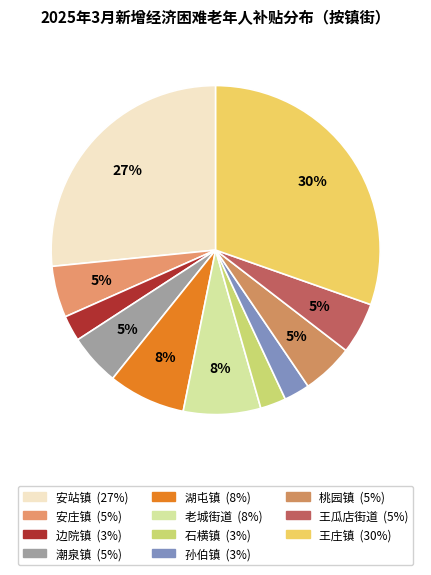

How many segments does this pie chart have?

11